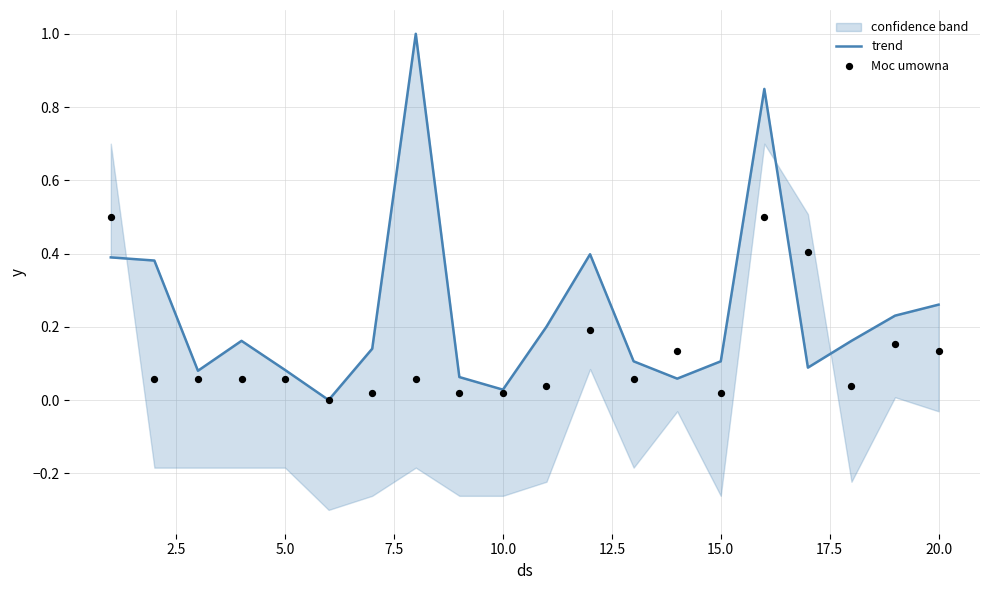

What are all the series names shown in the legend?

trend, Moc umowna